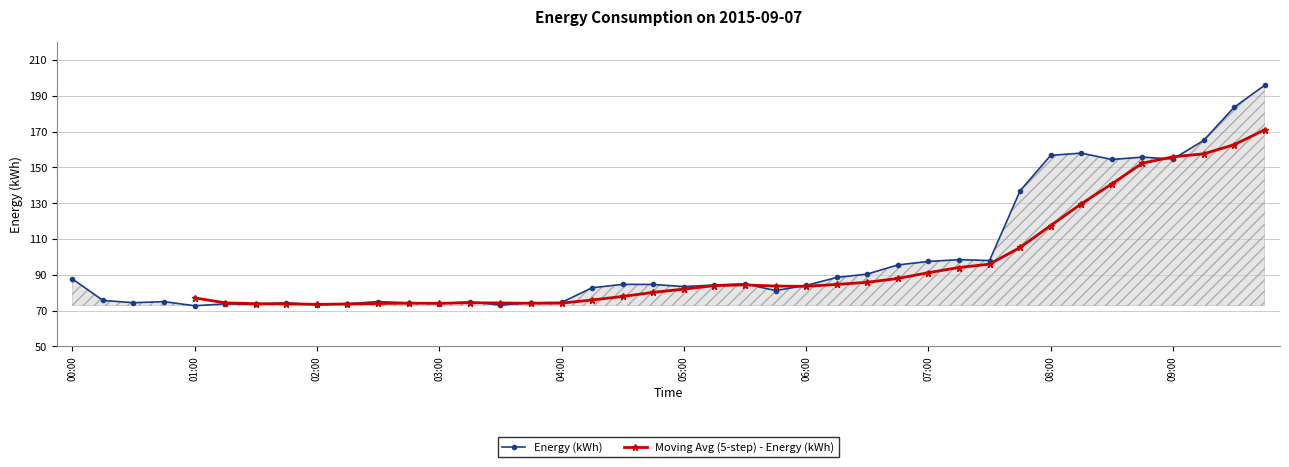

List the labels in order of value, smallest first.

01:00, 03:30, 02:00, 01:30, 01:15, 02:15, 03:00, 01:45, 02:45, 03:45, 00:30, 04:00, 03:15, 00:45, 02:30, 00:15, 05:45, 04:15, 05:00, 06:00, 05:15, 04:45, 04:30, 05:30, 00:00, 06:15, 06:30, 06:45, 07:00, 07:30, 07:15, 07:45, 08:30, 09:00, 08:45, 08:00, 08:15, 09:15, 09:30, 09:45